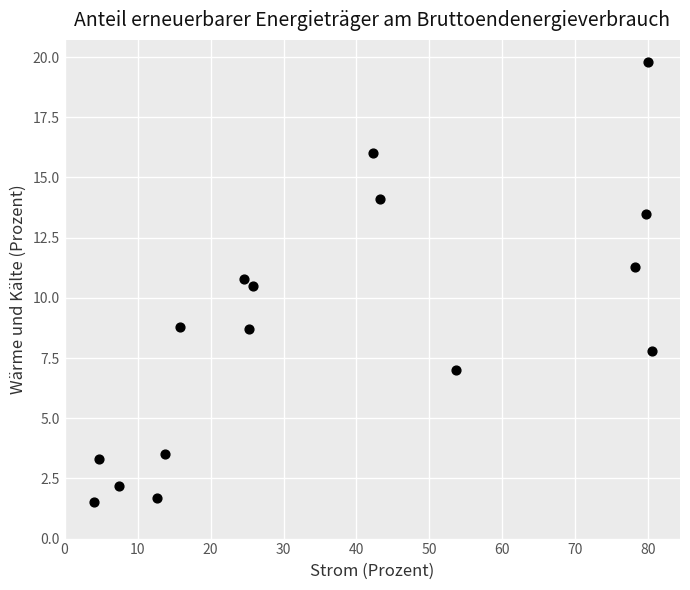

What Y value in the scatter plot is closest to 10?

10.5